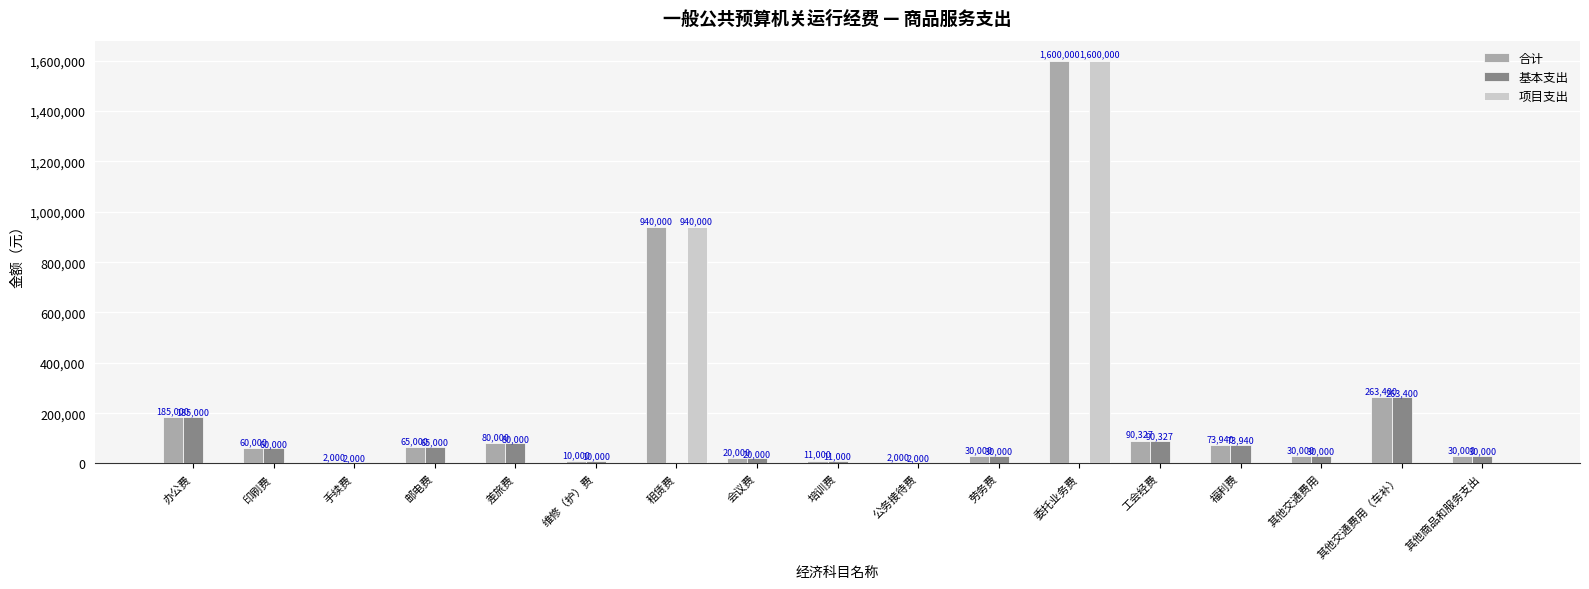

Are the bars horizontal?

No